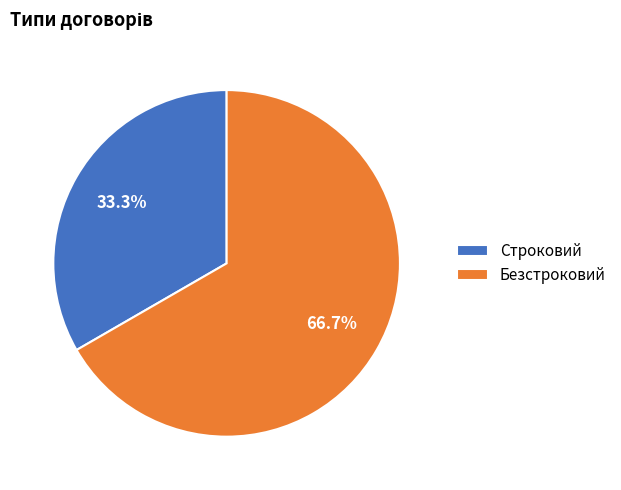

Does Безстроковий account for over 50% of the chart?

Yes